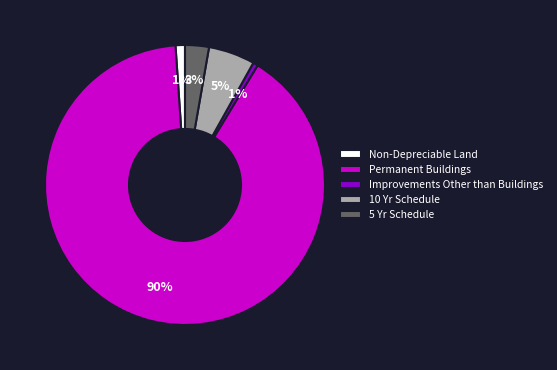

Which has a higher value, 10 Yr Schedule or 5 Yr Schedule?

10 Yr Schedule